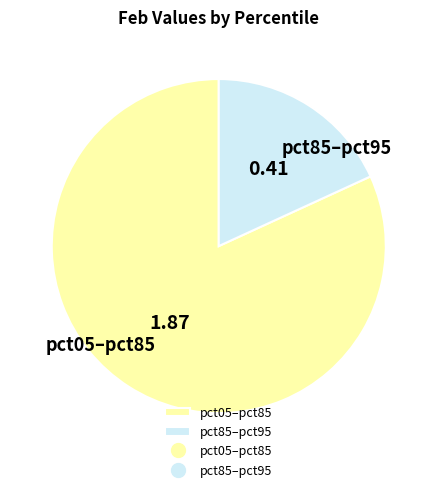

Combined, do pct05–pct85 and pct85–pct95 account for over 50%?

Yes